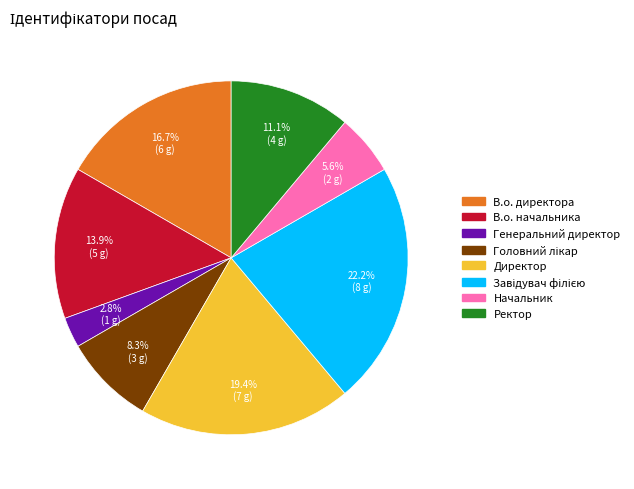

Is there a majority slice in this chart?

No